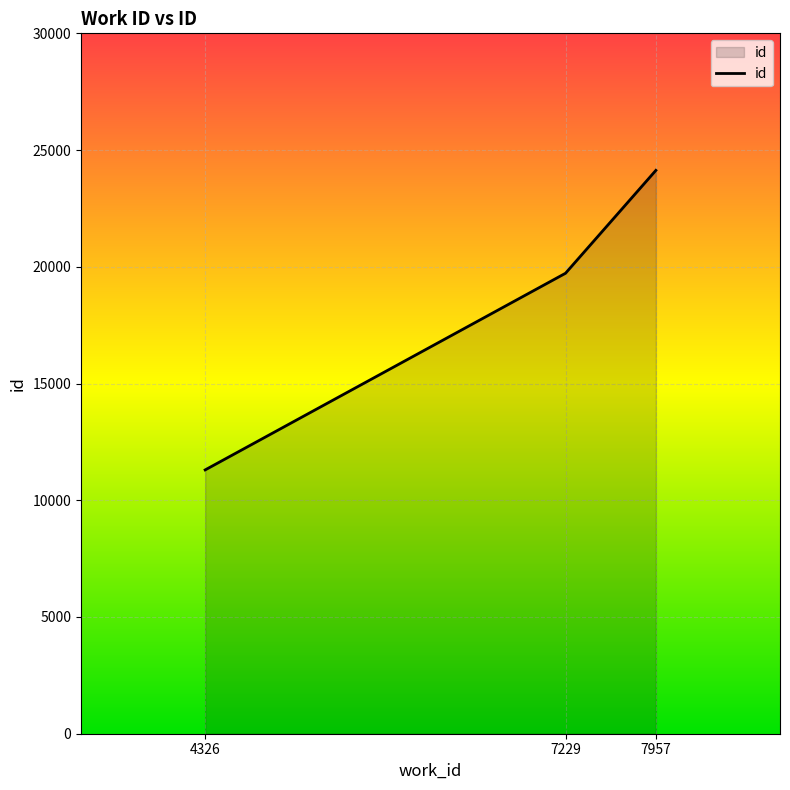

Is it true that the value at 7229 is 10286?

False